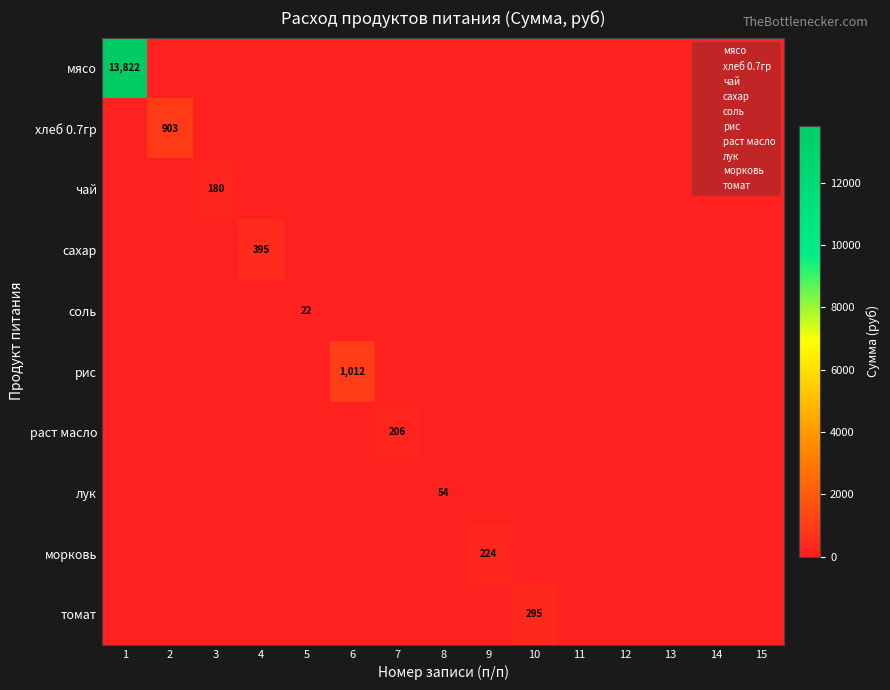

What is the maximum value shown in the chart?

13821.5